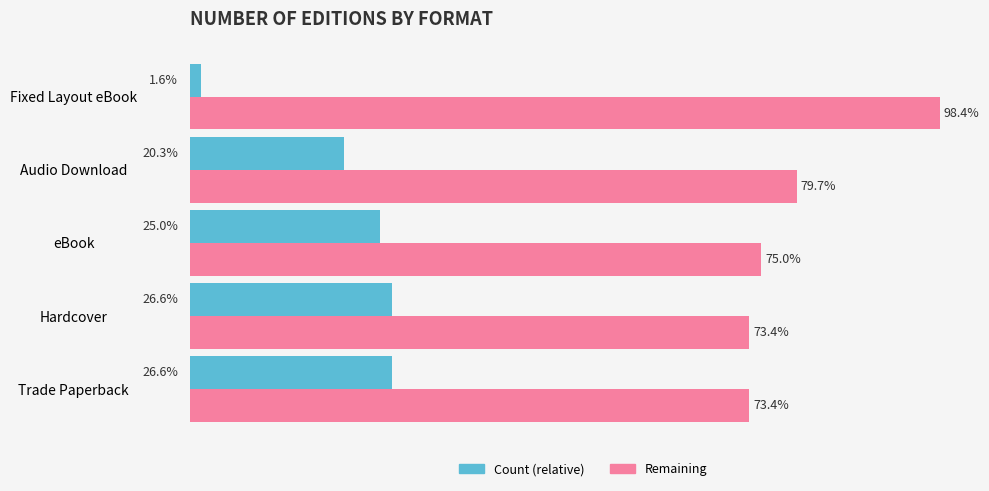

At which label does Count (relative) reach its minimum?

Fixed Layout eBook